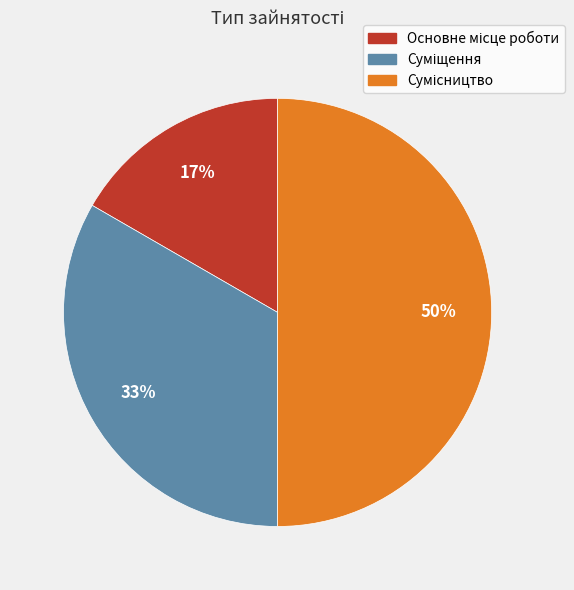

To the nearest percent, what is the average slice percentage?

33%